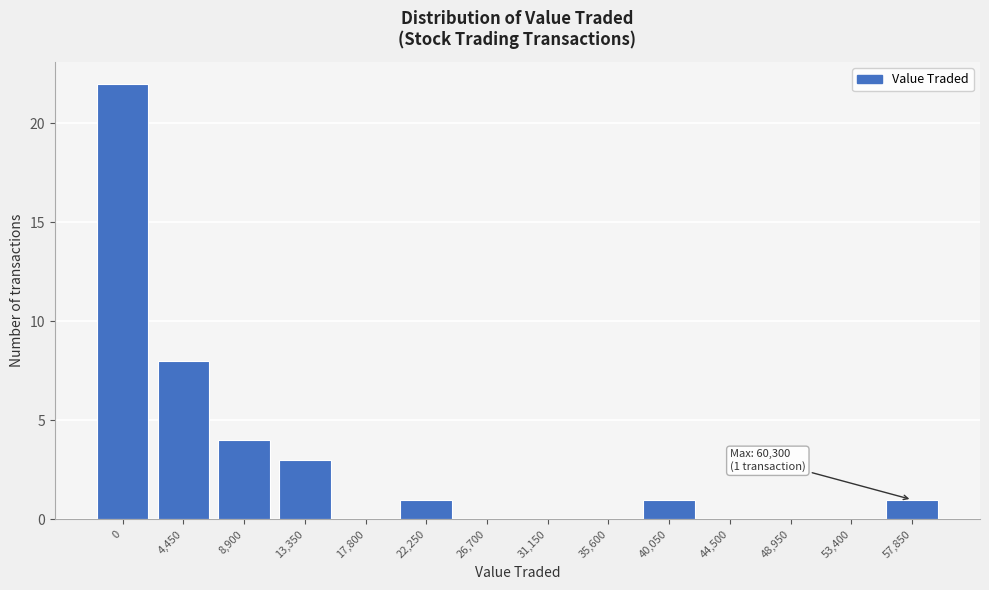

Reading left to right, extract all data points from this chart.

0=22	4,450=8	8,900=4	13,350=3	17,800=0	22,250=1	26,700=0	31,150=0	35,600=0	40,050=1	44,500=0	48,950=0	53,400=0	57,850=1